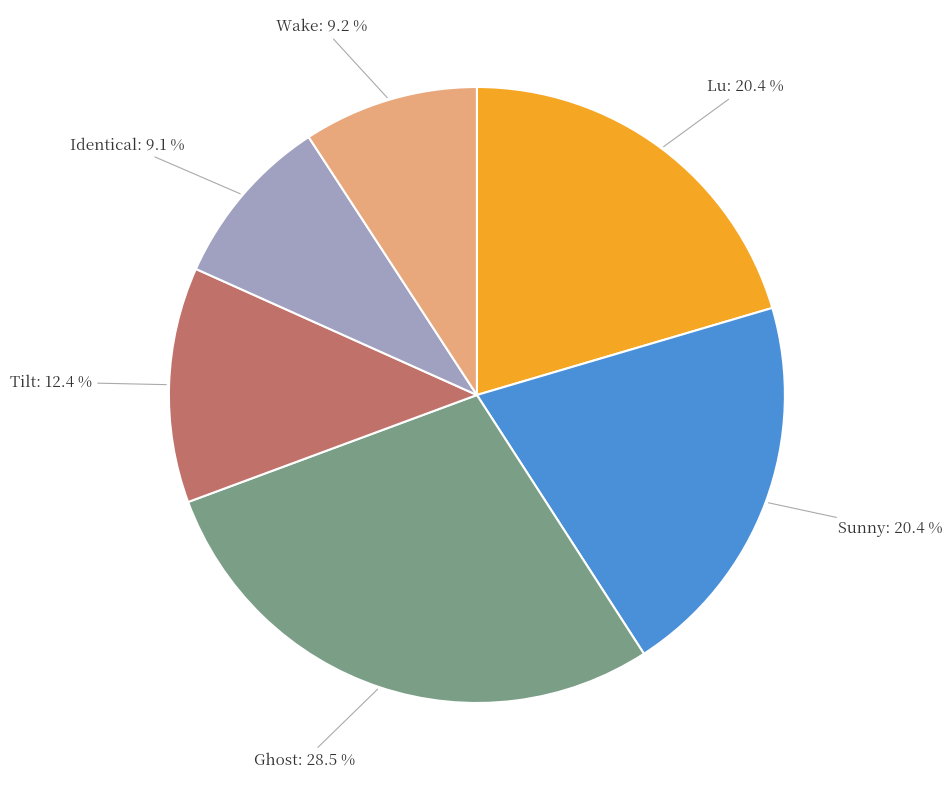

Between Sunny and Wake, which is larger?

Sunny